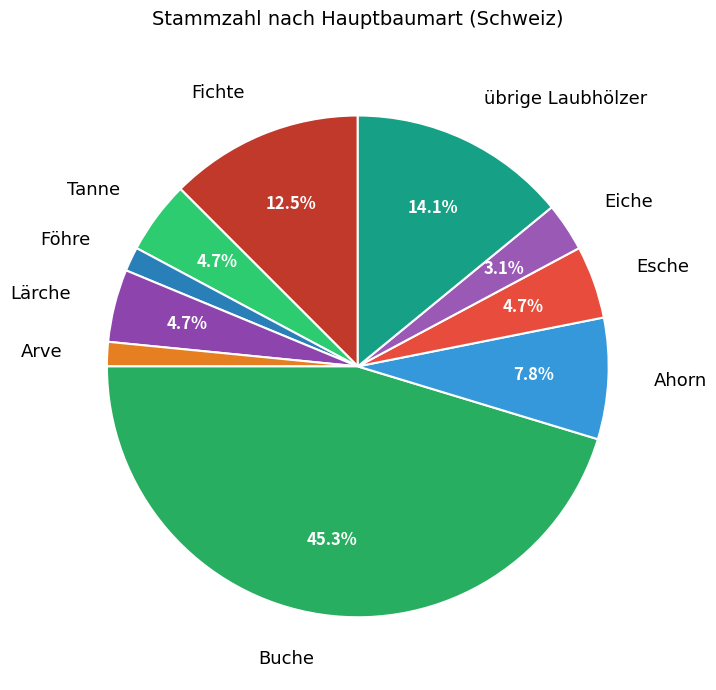

Count the number of slices in the pie.

10